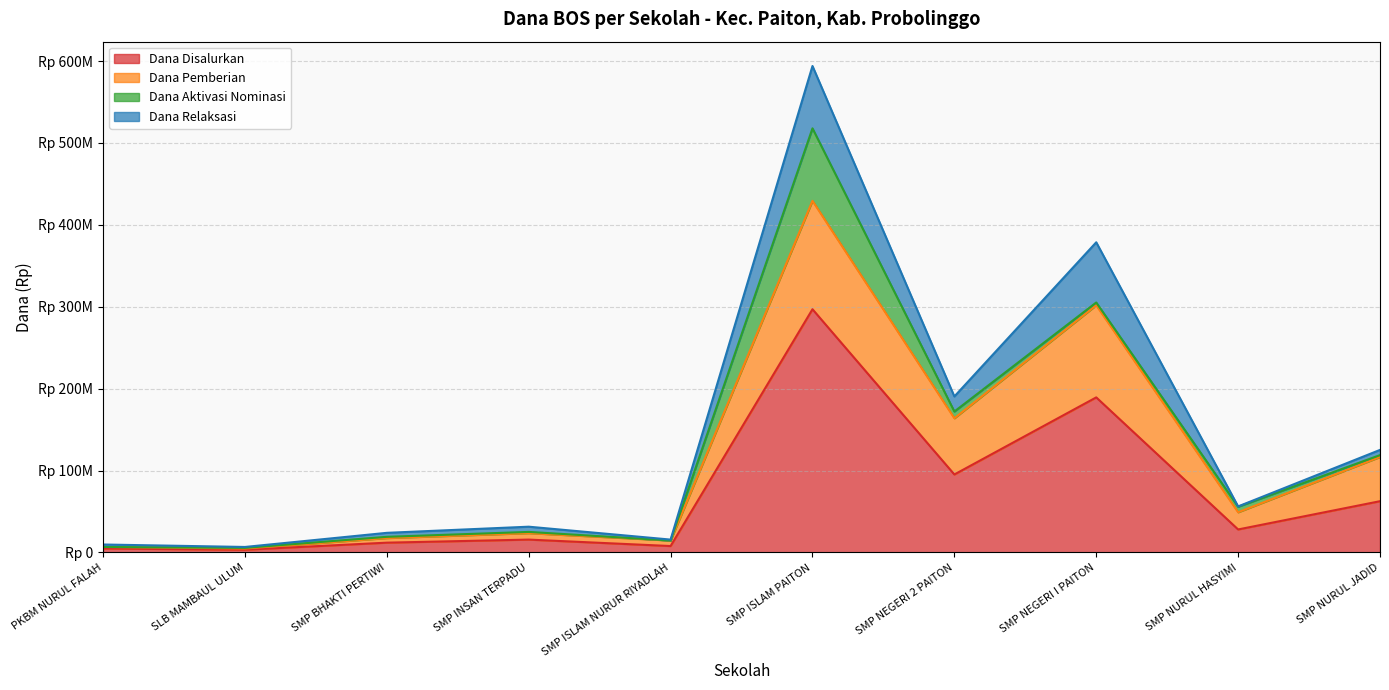

Does the chart have visible grid lines?

Yes